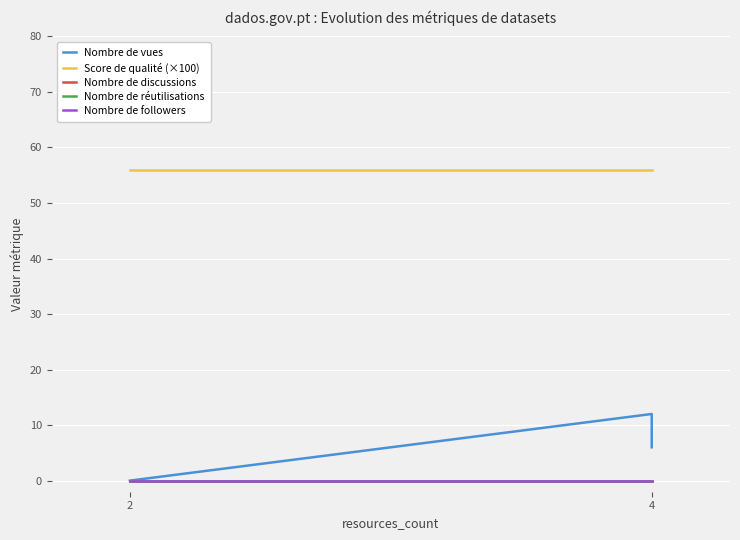

Reading left to right, transcribe all the data shown in this chart.

Nombre de vues: 0.0	0.0	12.0	6.0
Score de qualité (×100): 56.0	56.0	56.0	56.0
Nombre de discussions: 0.0	0.0	0.0	0.0
Nombre de réutilisations: 0.0	0.0	0.0	0.0
Nombre de followers: 0.0	0.0	0.0	0.0